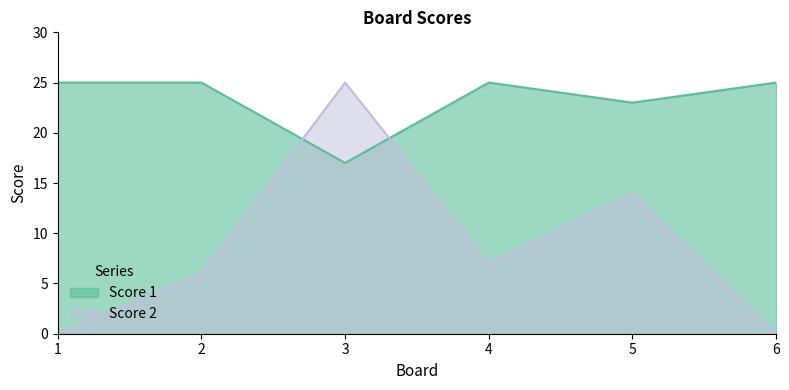

At how many categories does at least one series exceed 24?

5